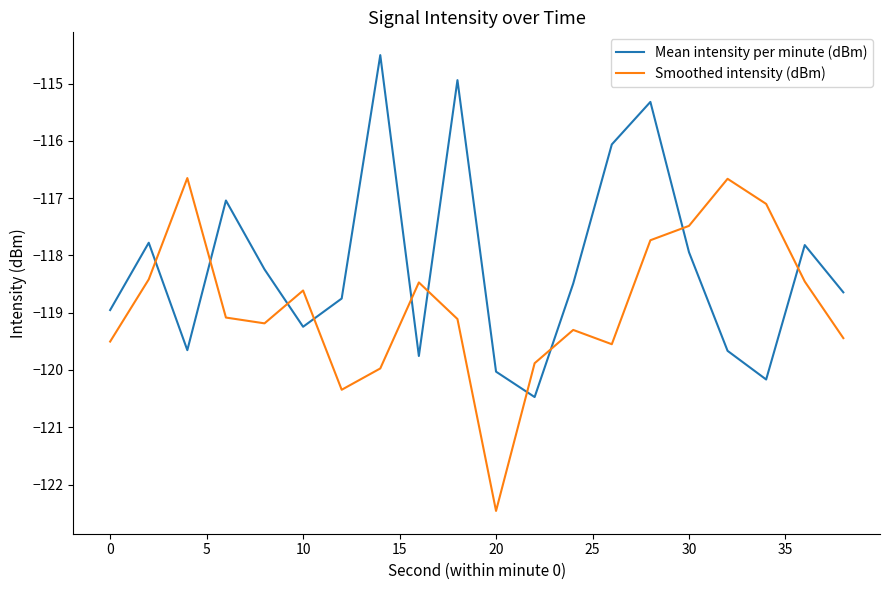

Rank the series by their maximum value, from lowest to highest.

Smoothed intensity (dBm), Mean intensity per minute (dBm)